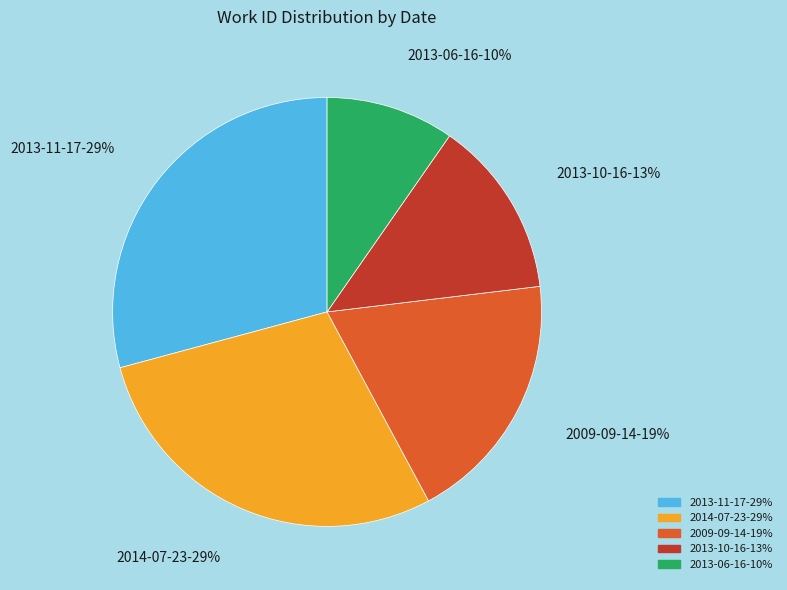

Between 2014-07-23 and 2013-10-16, which is larger?

2014-07-23